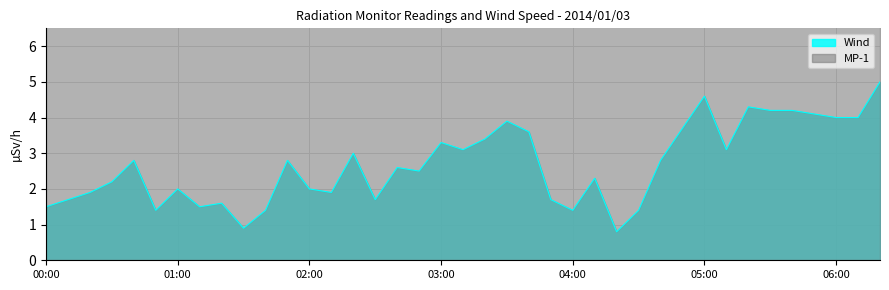

What is the maximum value for Wind?

5.0